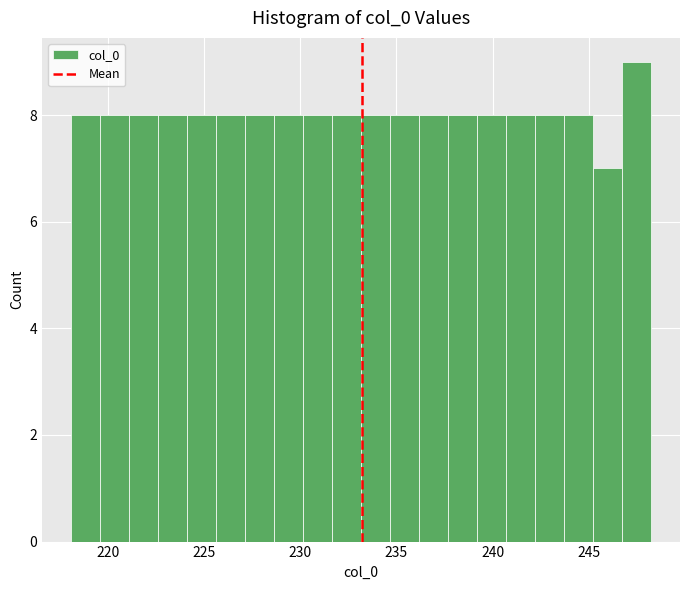

Read against the x-axis, roughly where is the centre of the tallest bar?

247.5